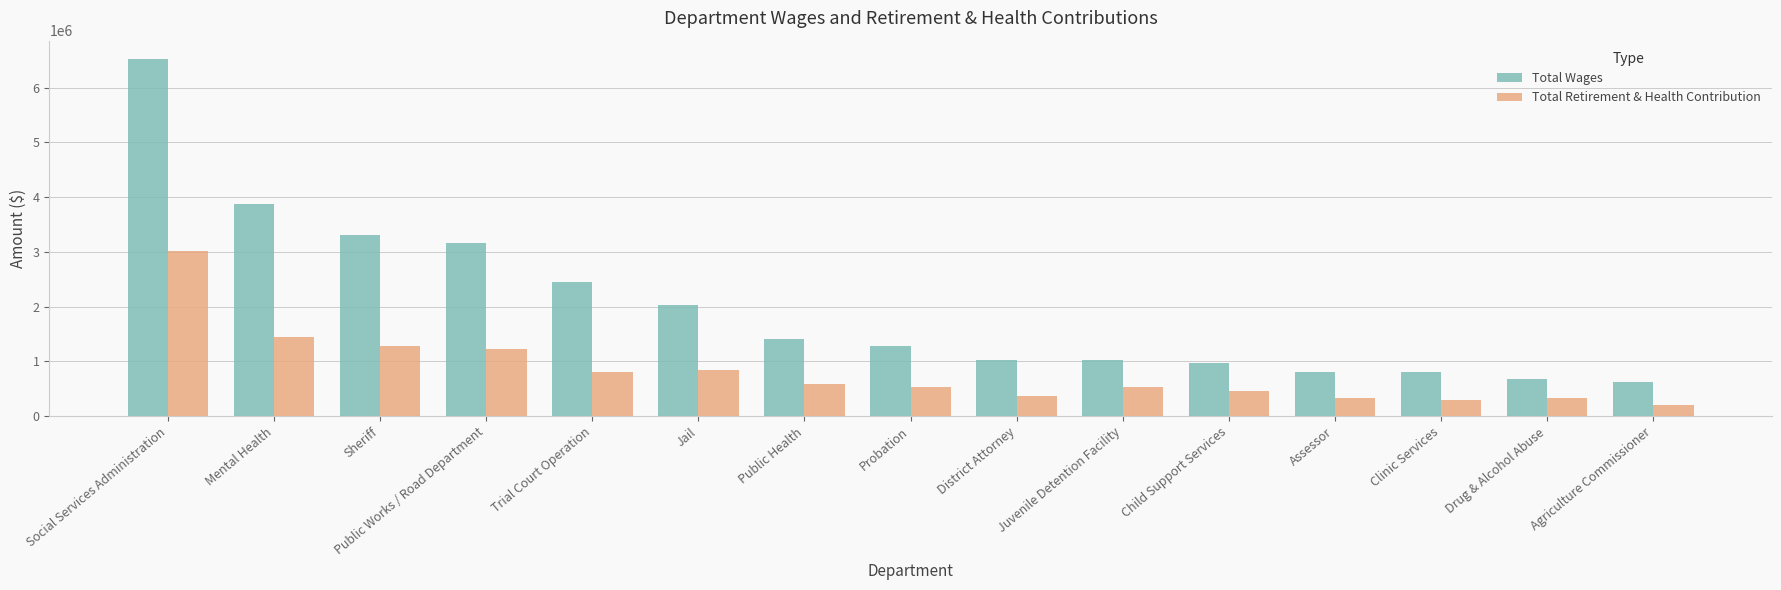

What is the label of the 13th bar from the left?

Clinic Services